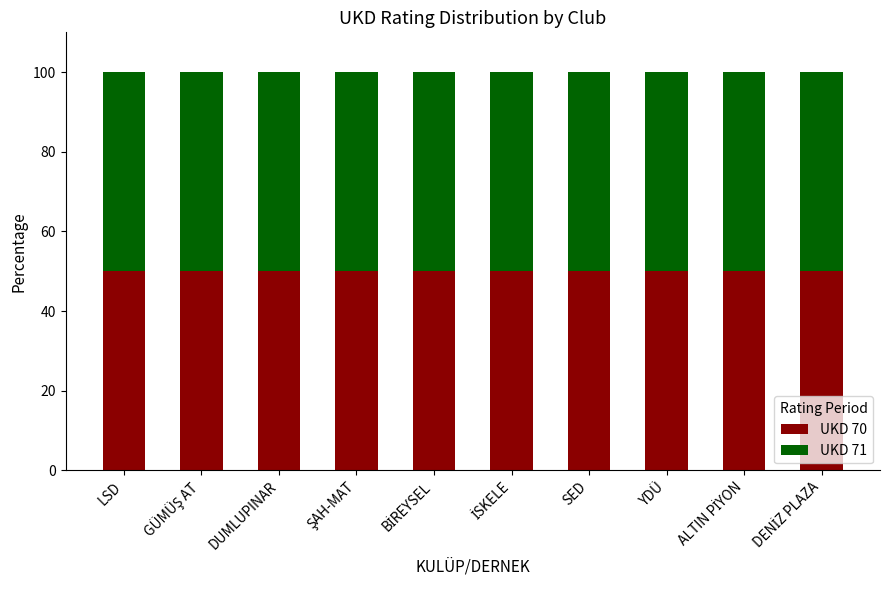

The UKD 70 series shows 82.8 at YDÜ. True or false?

False